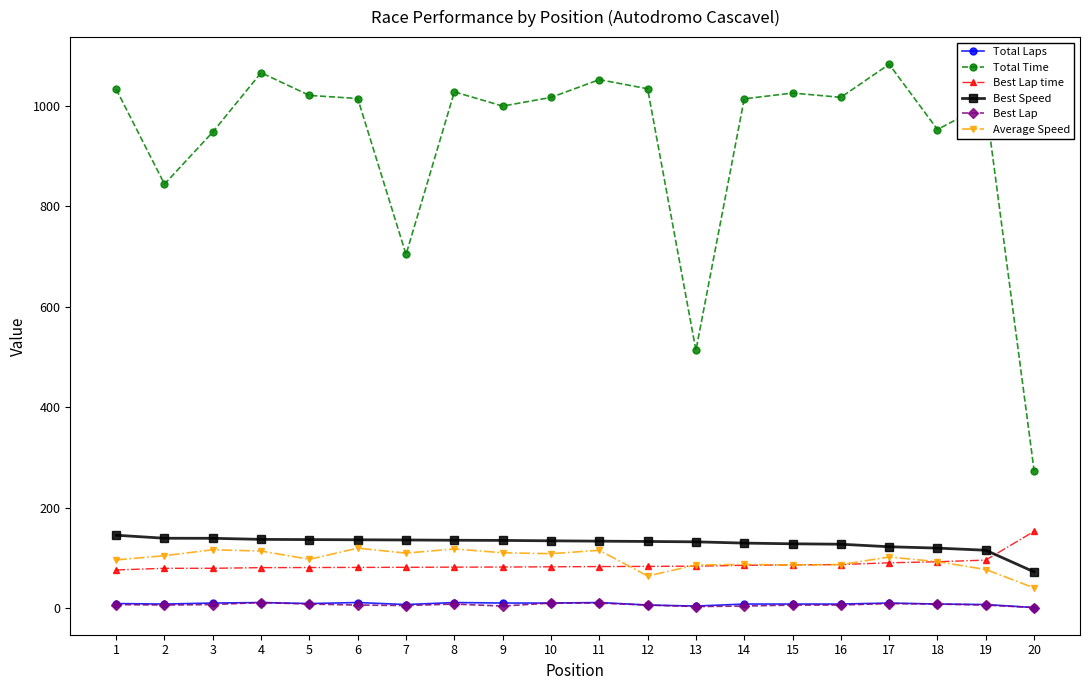

What is the greatest value displayed?

1083.1